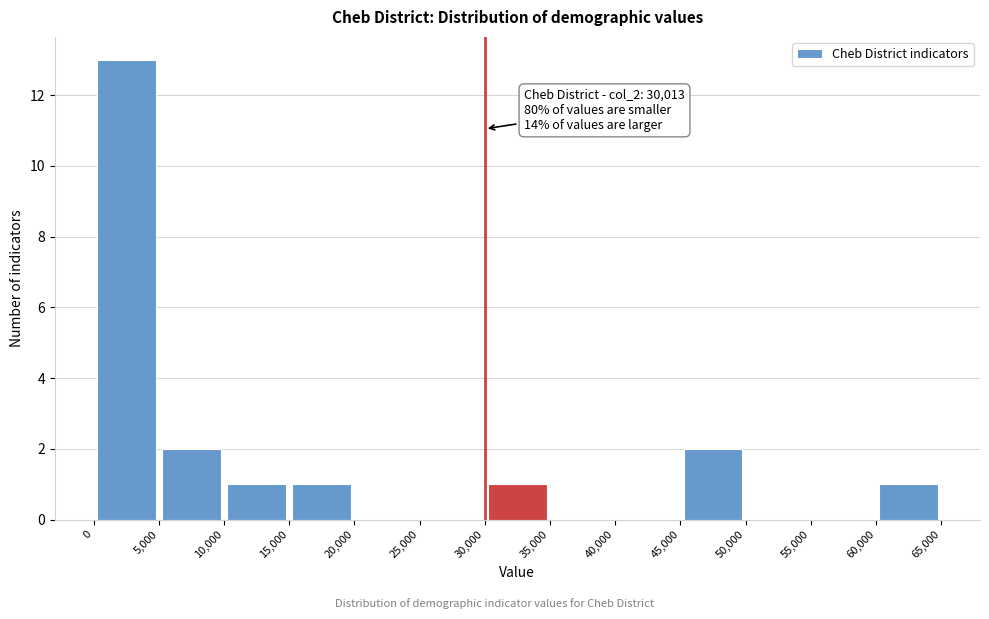

Over which range of the x-axis is the bar tallest?

0 to 5,000